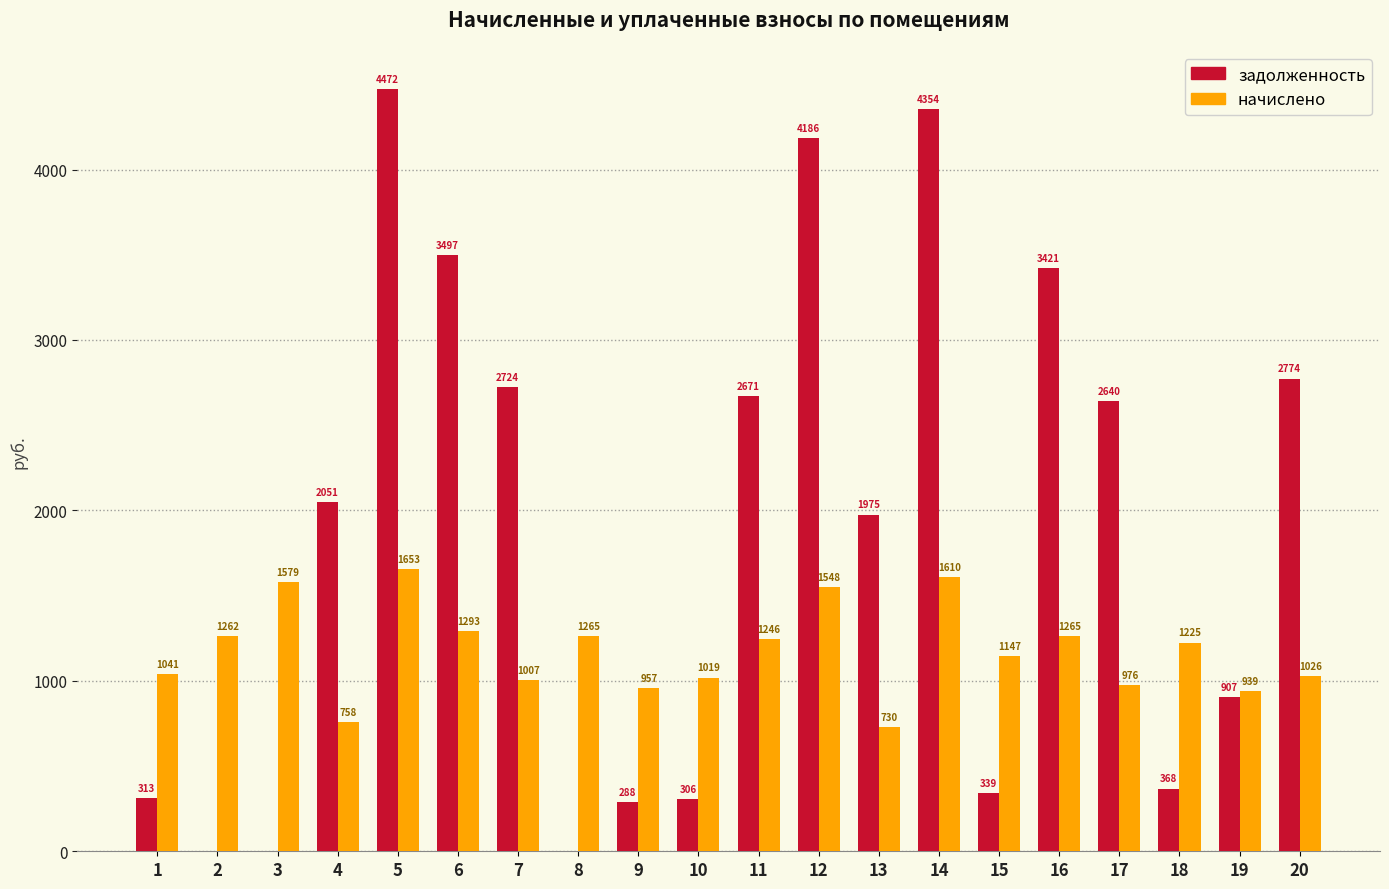

How many distinct data groups are displayed?

2